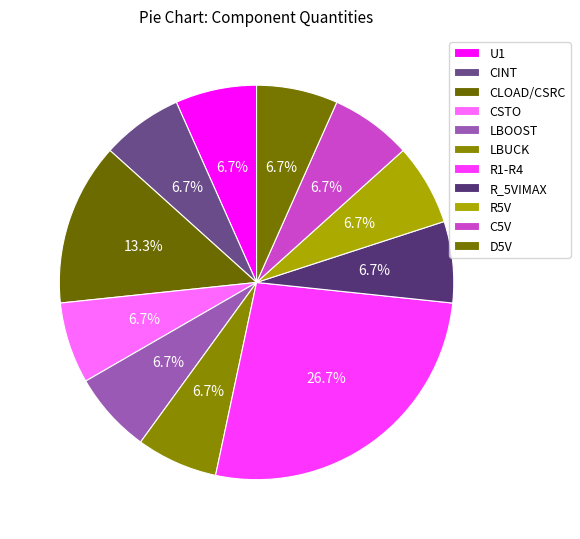

How many slices are in this pie chart?

11